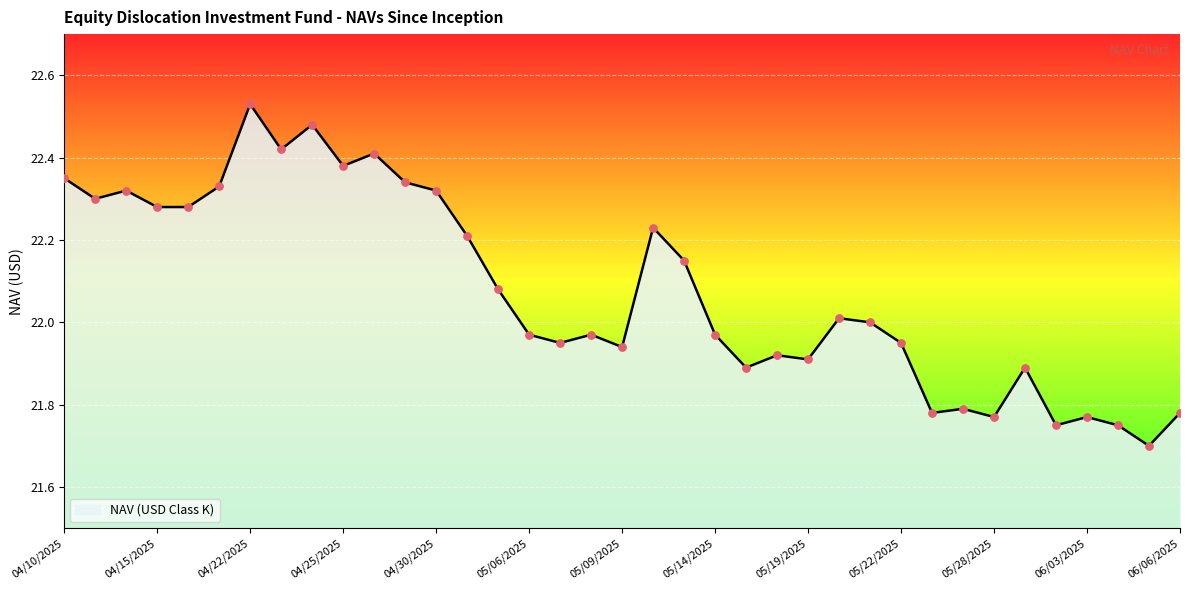

What is the minimum value shown in the chart?

21.7